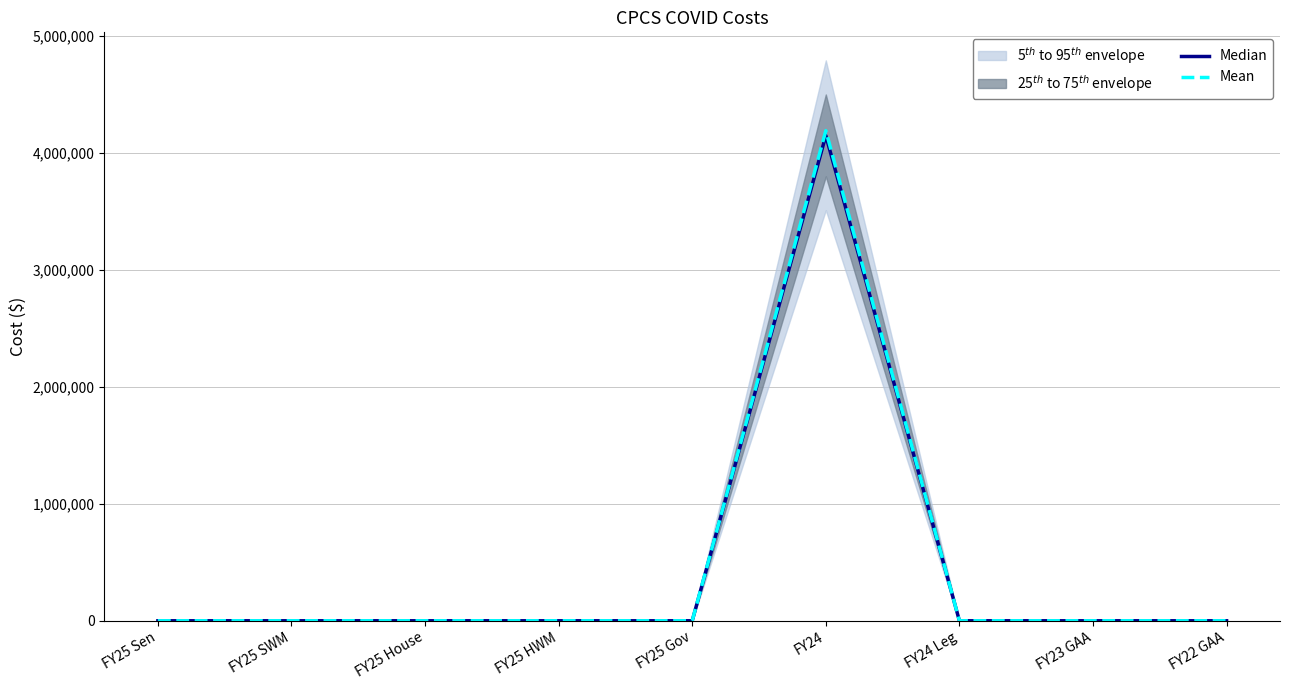

How many positive values does the Mean series have?

1